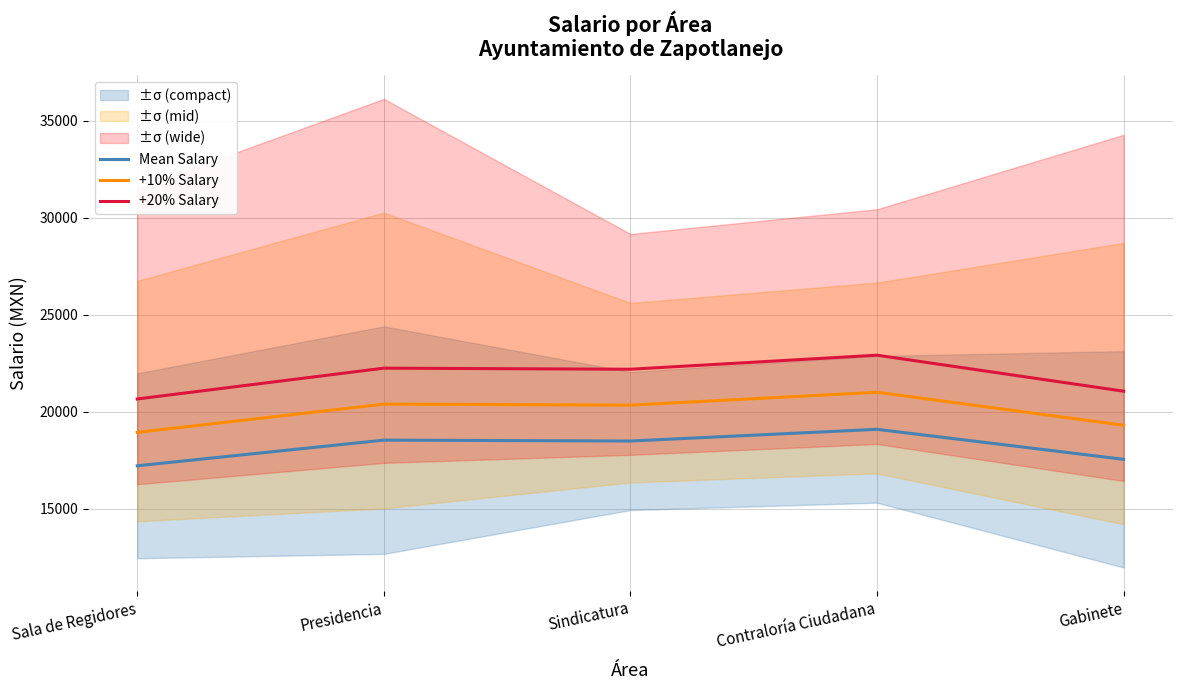

Where is the first local minimum for +20% Salary?

Sindicatura